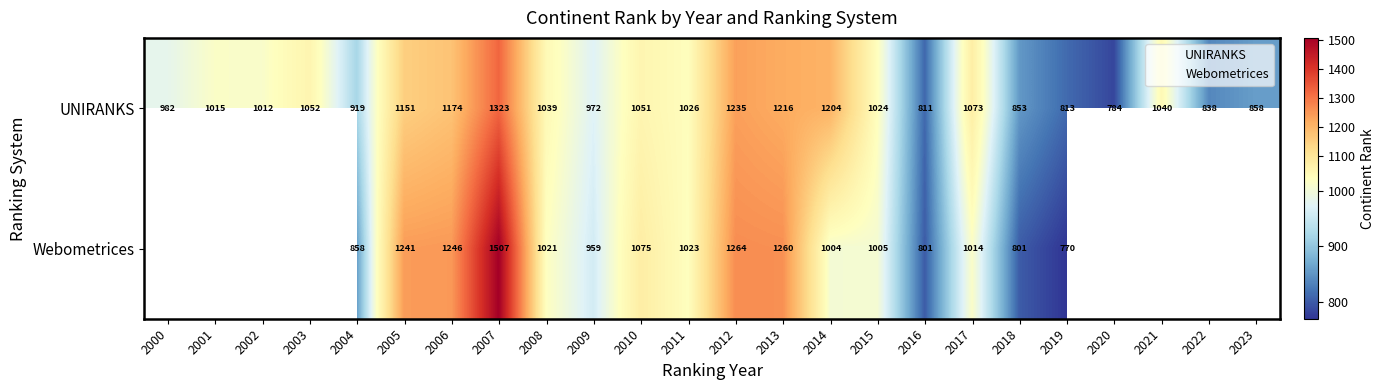

What is the smallest value displayed?

784